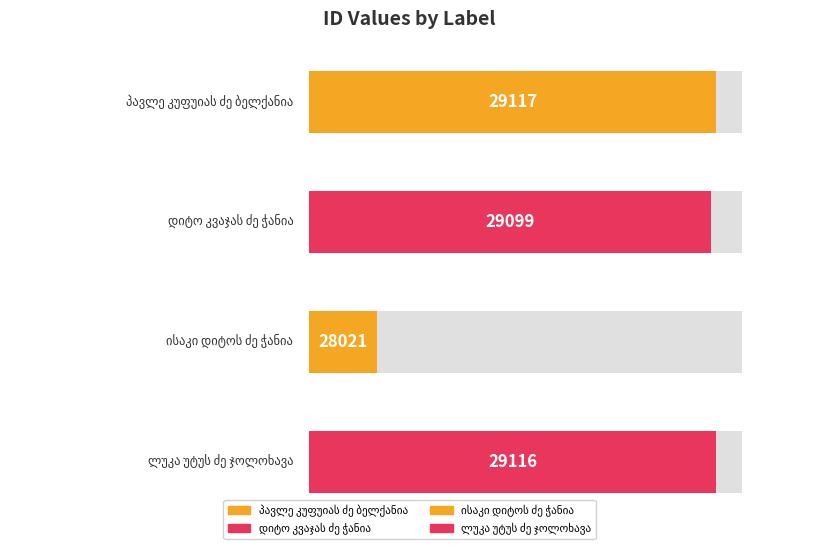

Where does the data first go above 29116?

პავლე კუფუიას ძე ბელქანია